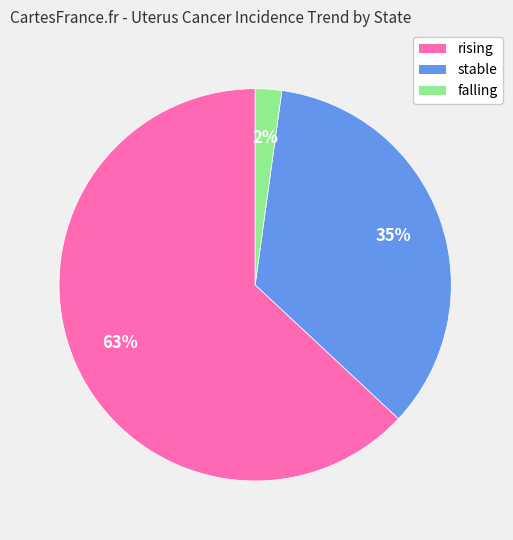

To the nearest percent, what percentage of the pie is stable?

35%